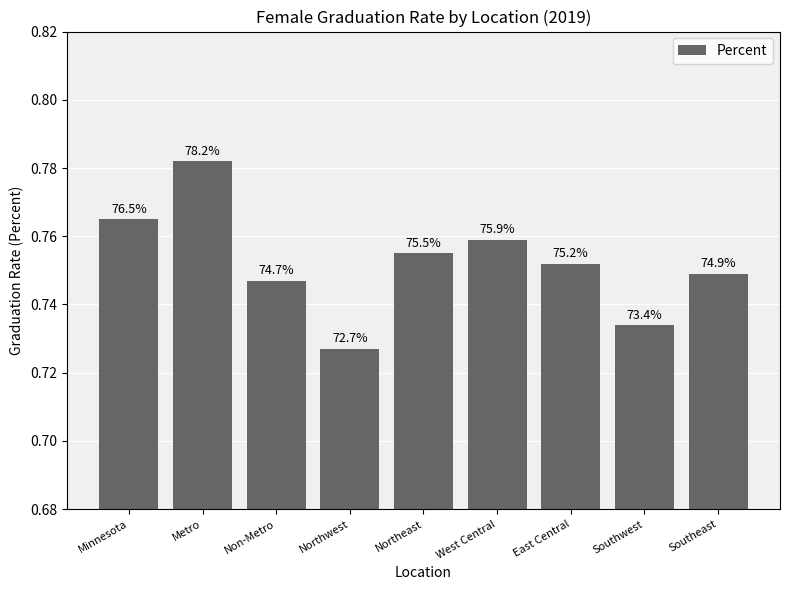

Reading left to right, extract all data points from this chart.

0.8	0.8	0.7	0.7	0.8	0.8	0.8	0.7	0.7